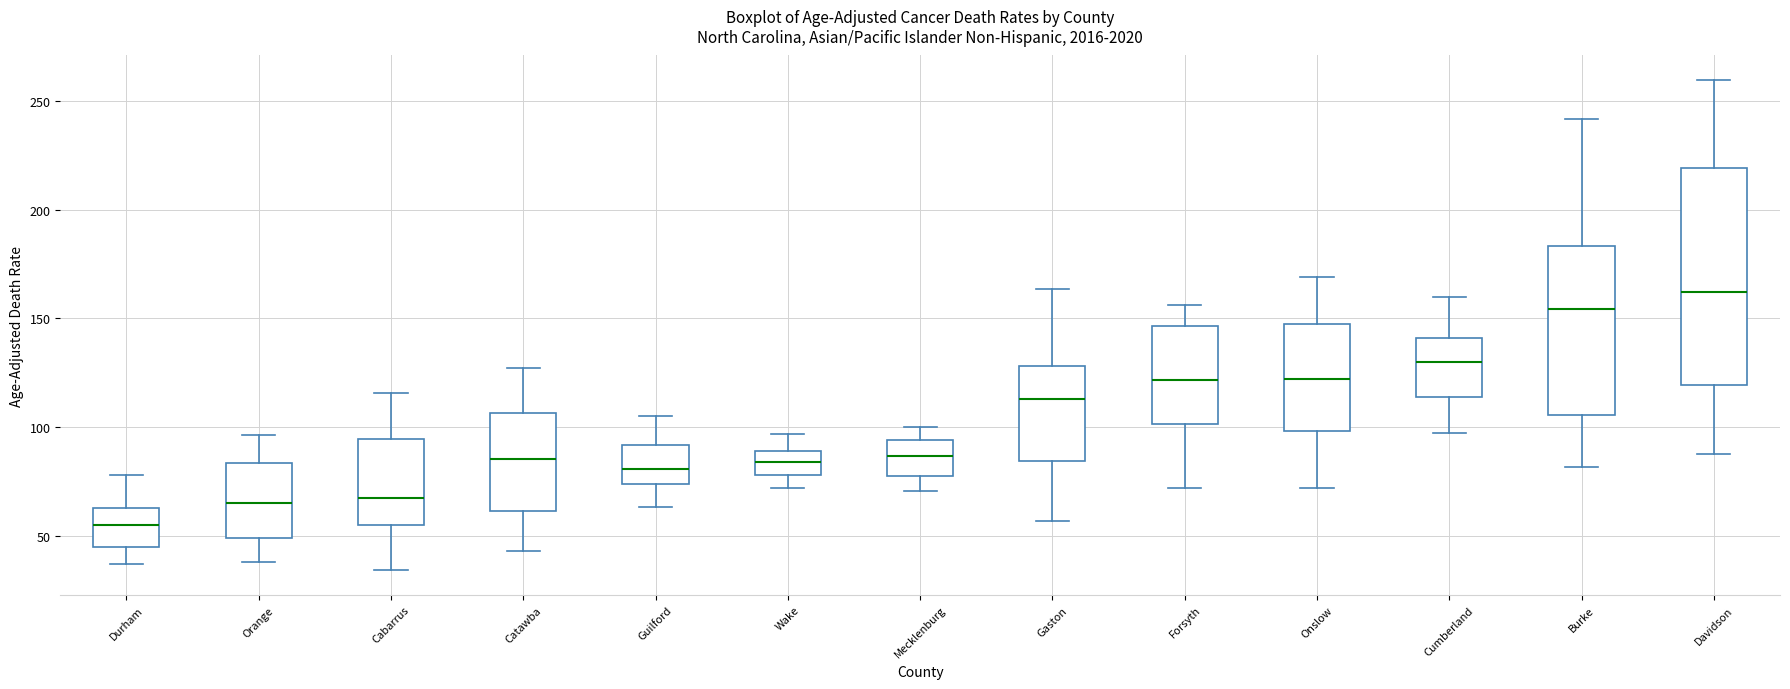

Reading left to right, transcribe this box plot: for each box, give where its median line is, the range the box spans, and where its two whiskers end, as read against the y-axis. The values are not printed on the chart, so give them approximately, as read against the axis.

Durham: median 55, box 45 to 60, whiskers 35 to 80
Orange: median 65, box 50 to 85, whiskers 40 to 95
Cabarrus: median 65, box 55 to 95, whiskers 35 to 115
Catawba: median 85, box 60 to 105, whiskers 45 to 125
Guilford: median 80, box 75 to 90, whiskers 65 to 105
Wake: median 85, box 80 to 90, whiskers 70 to 95
Mecklenburg: median 85, box 75 to 95, whiskers 70 to 100
Gaston: median 115, box 85 to 130, whiskers 55 to 165
Forsyth: median 120, box 100 to 145, whiskers 70 to 155
Onslow: median 120, box 100 to 145, whiskers 70 to 170
Cumberland: median 130, box 115 to 140, whiskers 95 to 160
Burke: median 155, box 105 to 185, whiskers 80 to 240
Davidson: median 160, box 120 to 220, whiskers 85 to 260